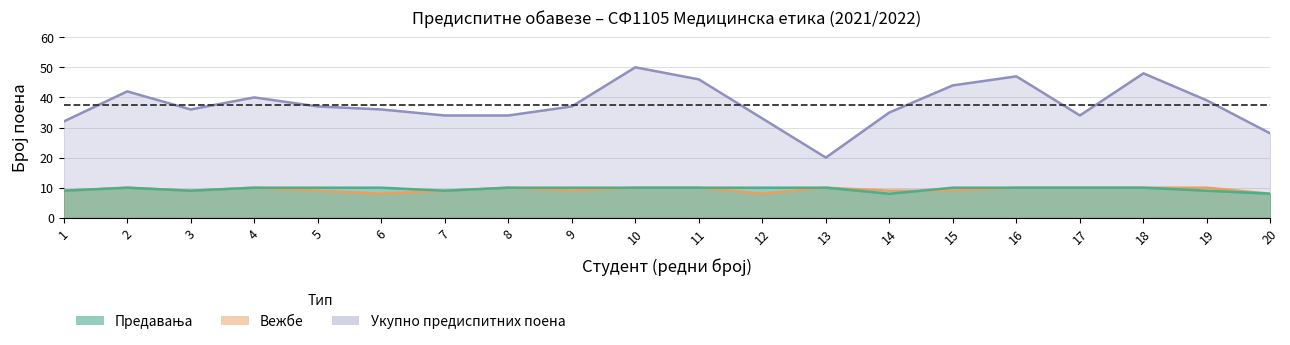

Which series changed the most between 10 and 12?

Укупно предиспитних поена